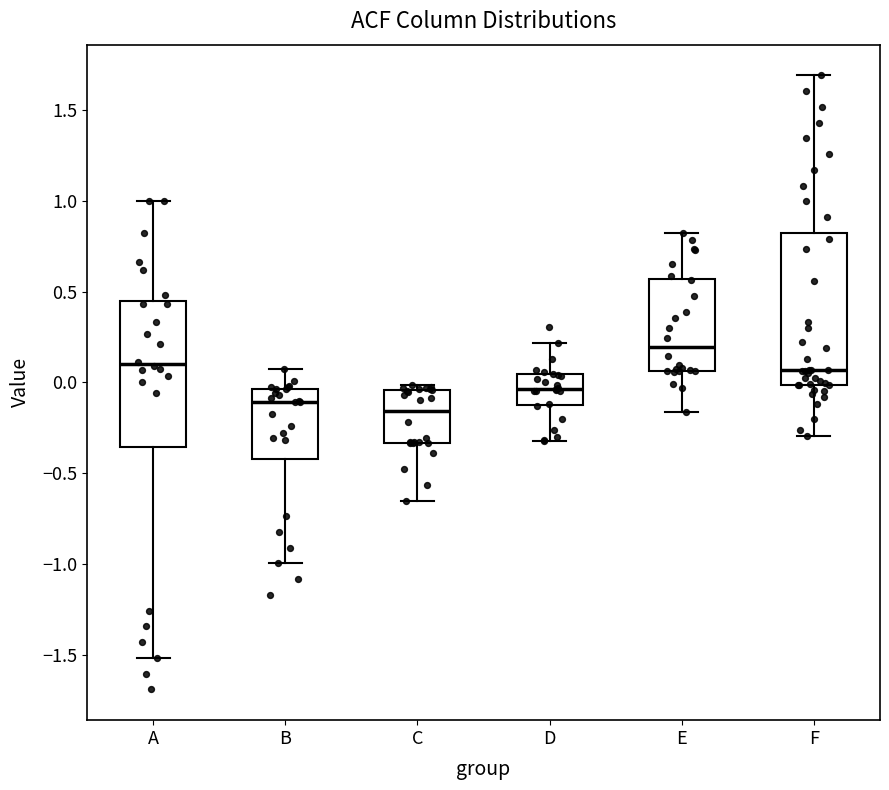

Which box has the highest median line?

E